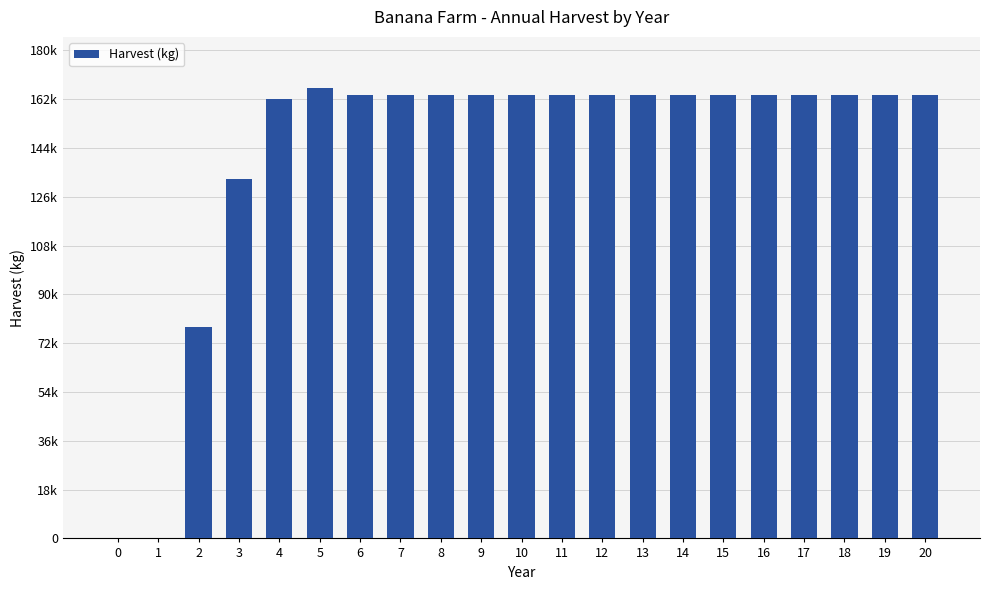

The value at 16 is 280980. True or false?

False